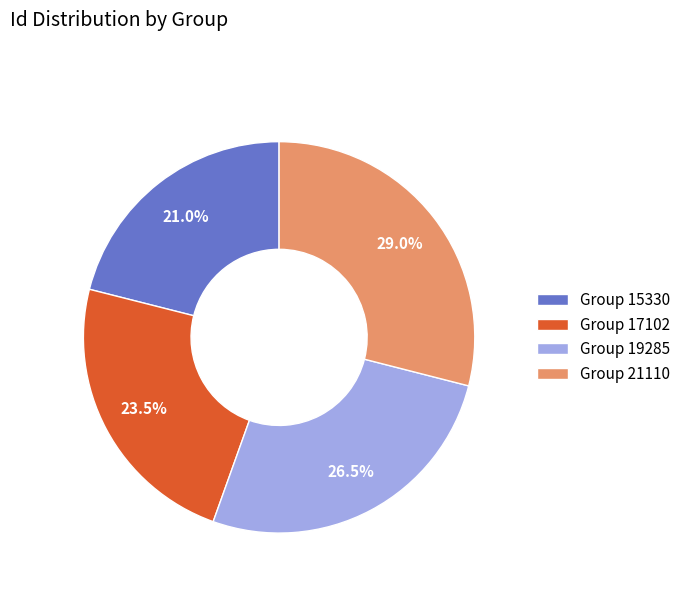

How many slices are in this pie chart?

4